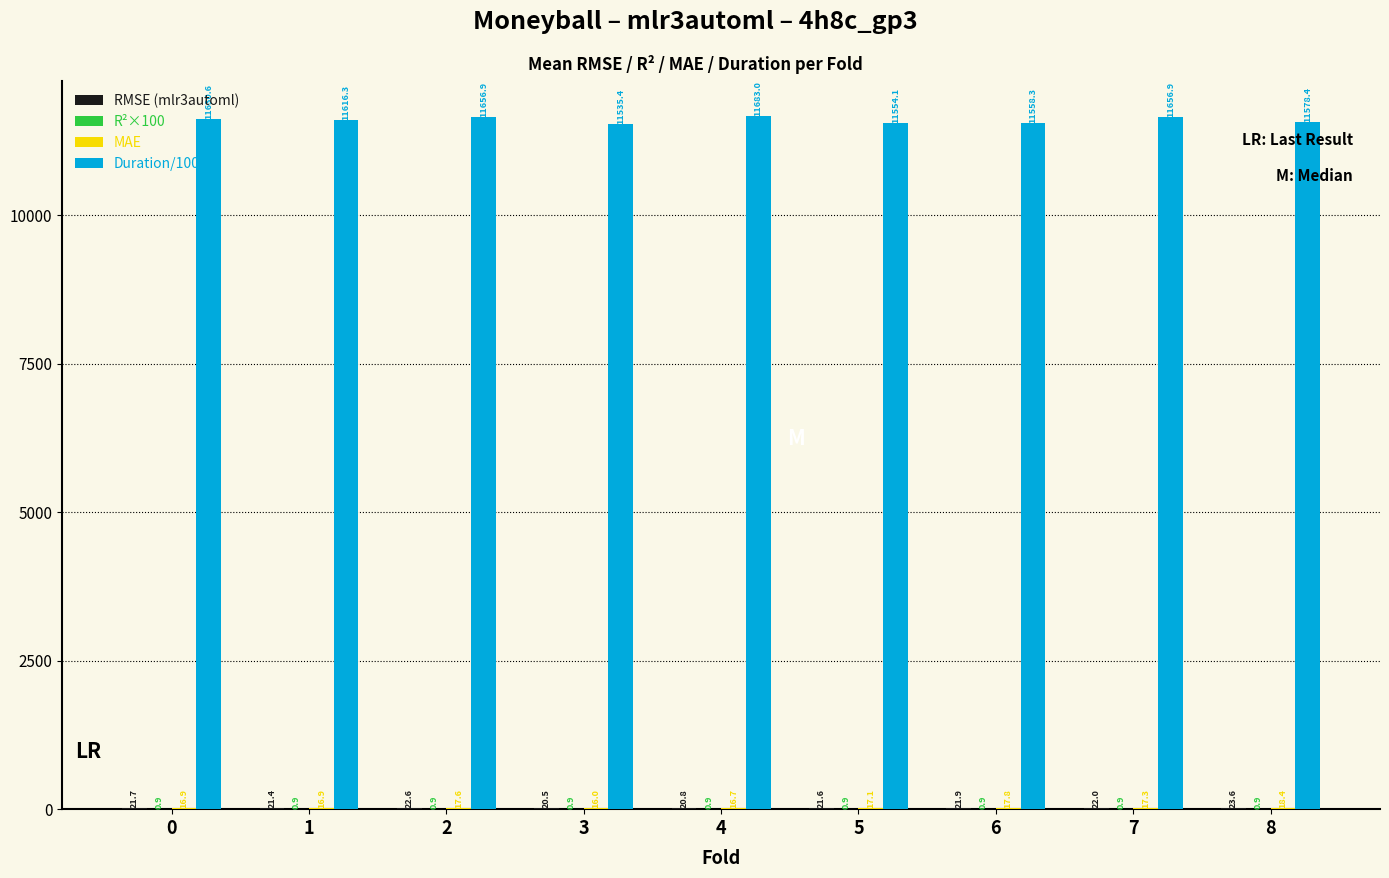

Count the number of data series in this chart.

4